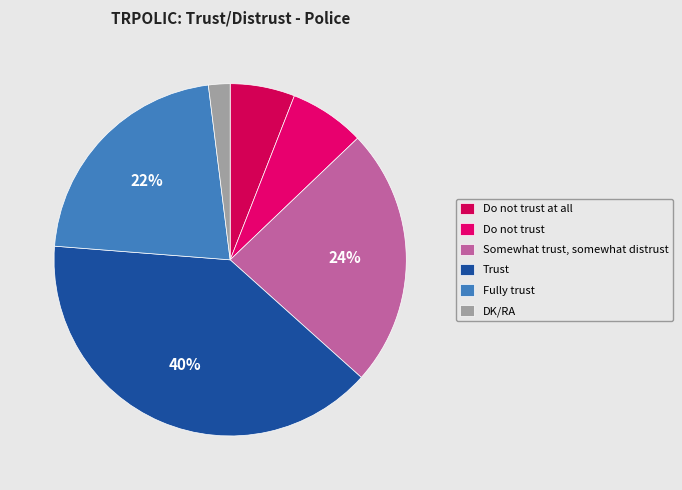

The Fully trust slice represents 28% of the pie. True or false?

False